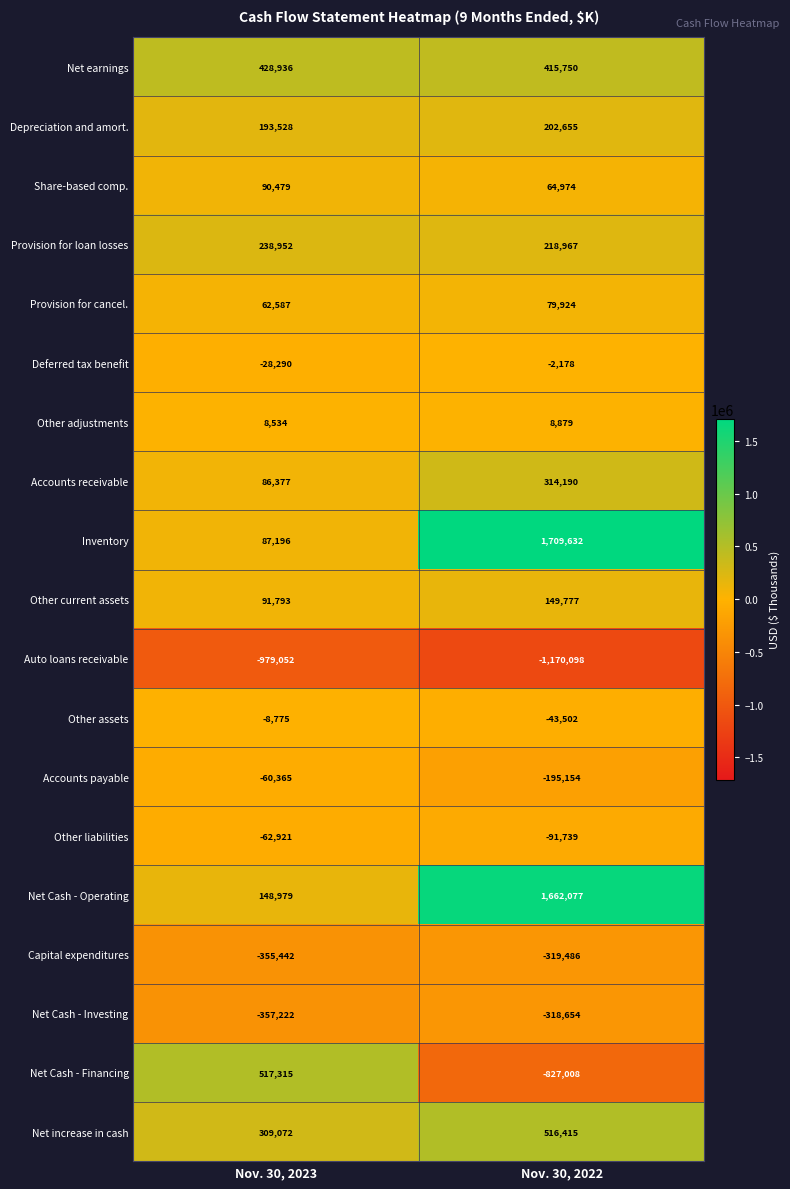

The value of Auto loans receivable at Nov. 30, 2022 is -692657. True or false?

False